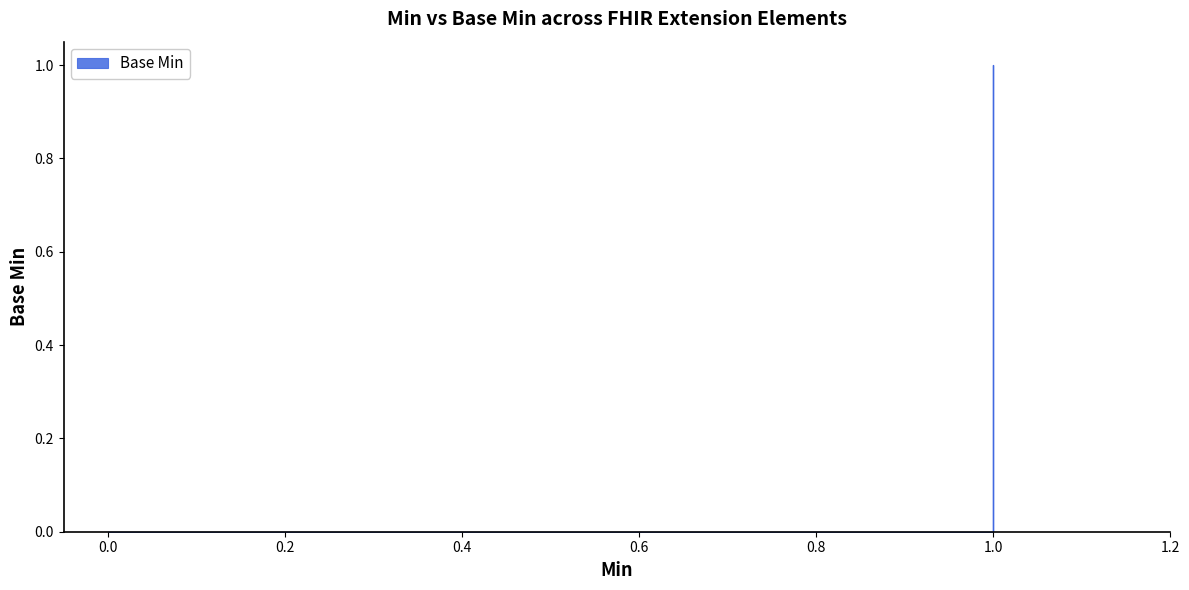

What position from the left is Extension.id?

2